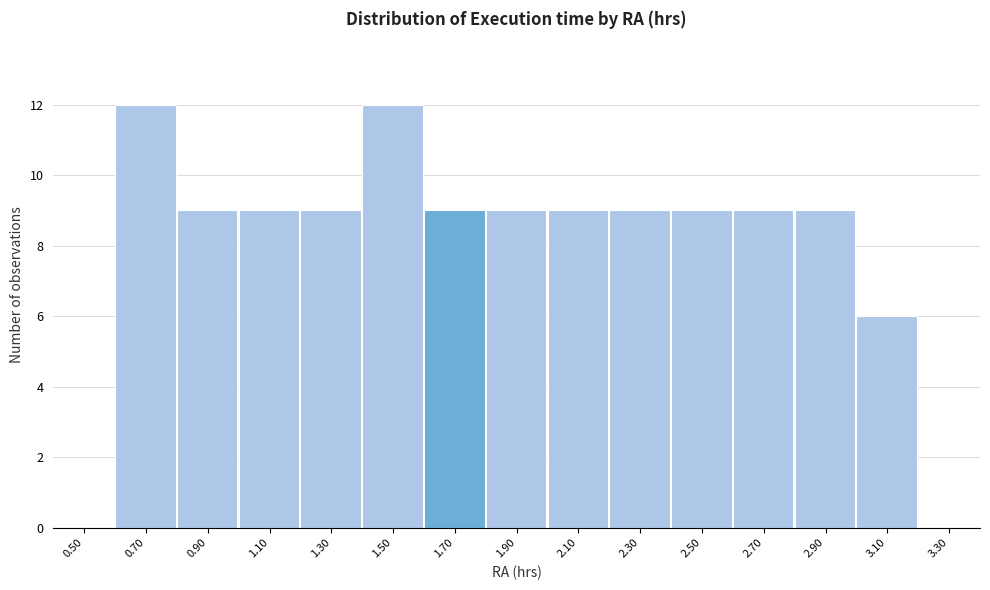

Reading right to left, list all the values displayed in this chart.

3.30=0	3.10=6	2.90=9	2.70=9	2.50=9	2.30=9	2.10=9	1.90=9	1.70=9	1.50=12	1.30=9	1.10=9	0.90=9	0.70=12	0.50=0